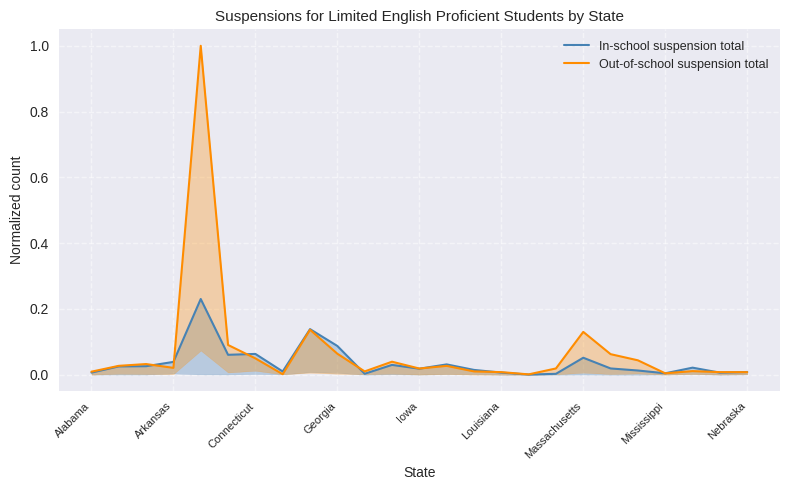

Is the value of Out-of-school suspension total at 9 greater than the value of In-school suspension total at Louisiana?

Yes